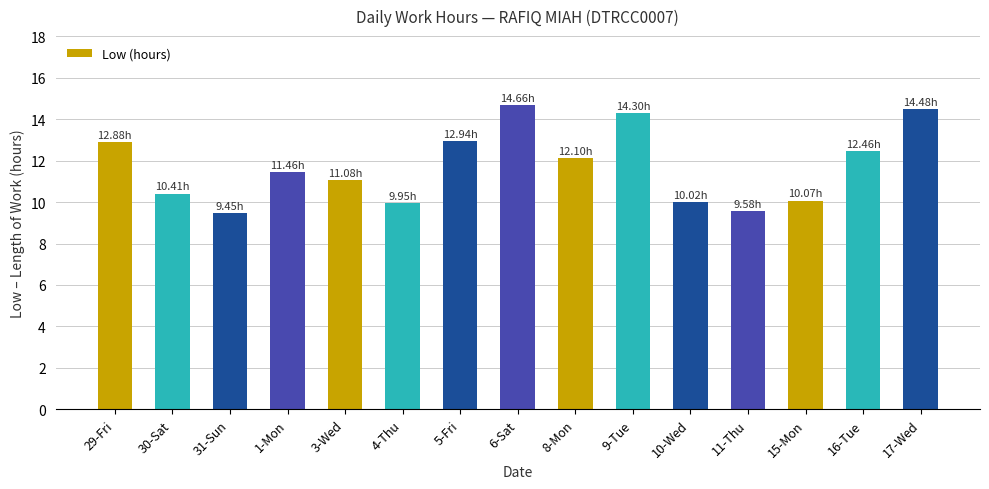

What is the difference between the second highest and minimum values?

5.0